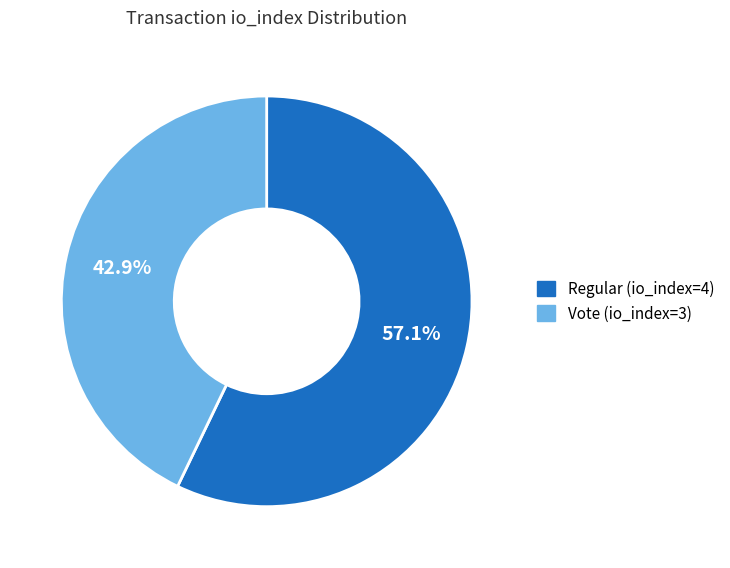

How many slices are in this pie chart?

2